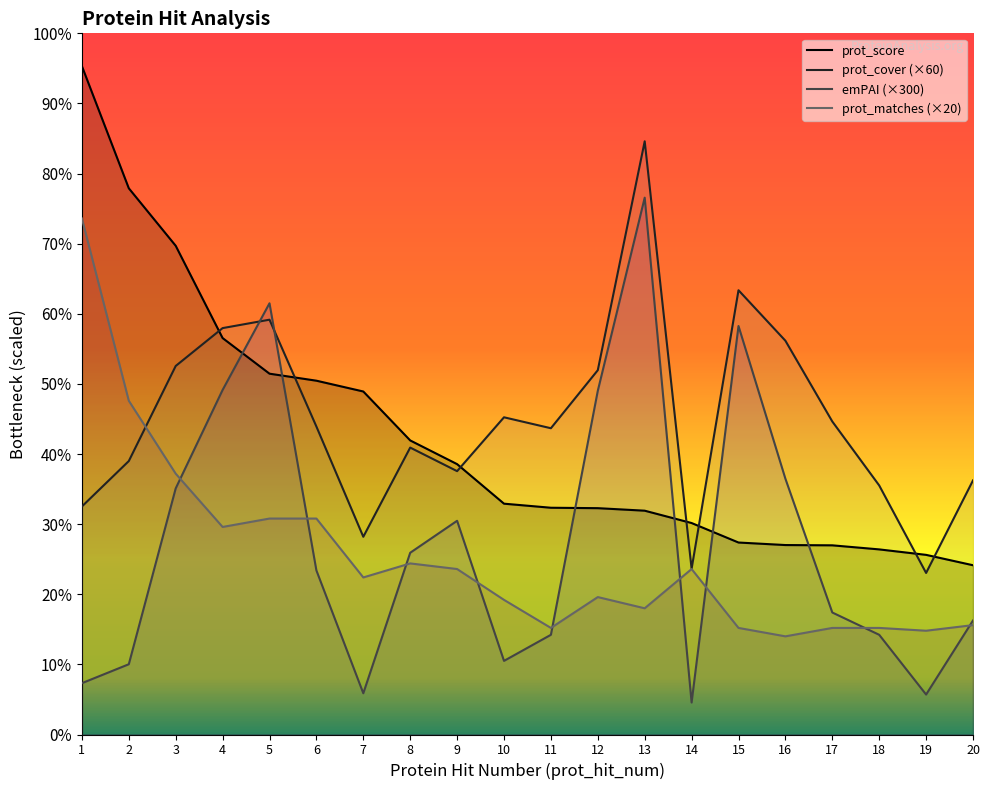

What is the average value of the emPAI series?

1379.8